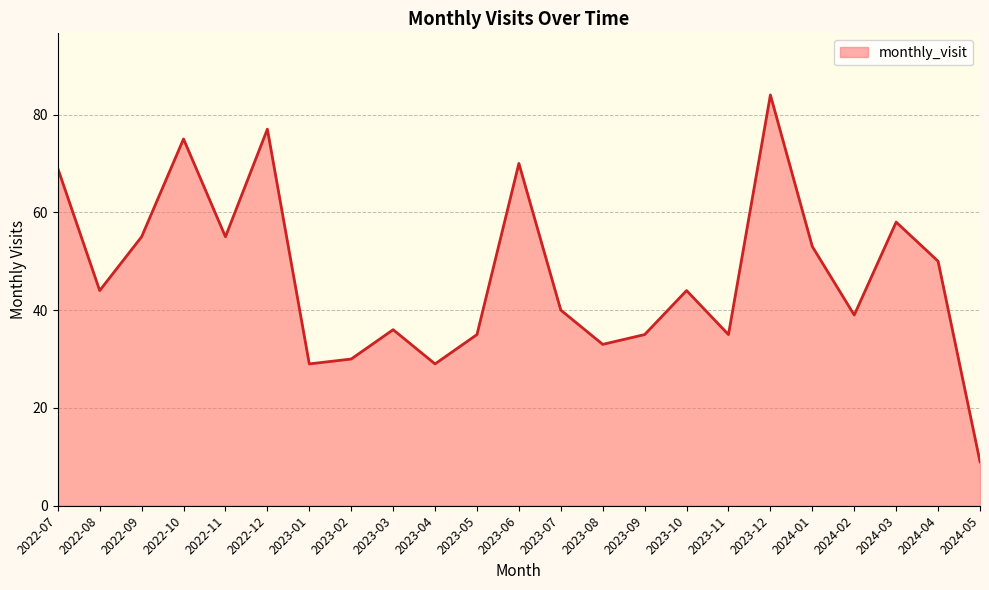

At which category does the chart reach its peak across all series?

2023-12